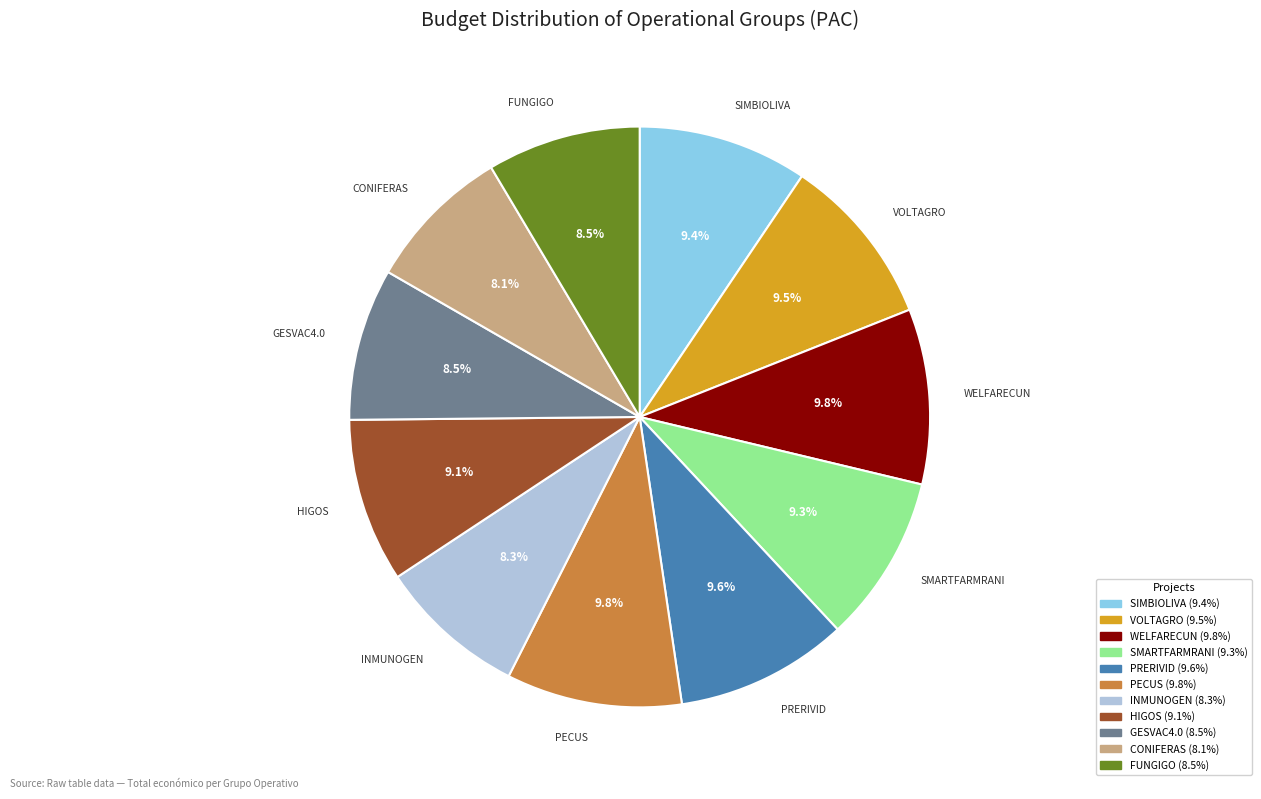

Approximately how many times larger is the value at SIMBIOLIVA compared to PRERIVID?

1.0